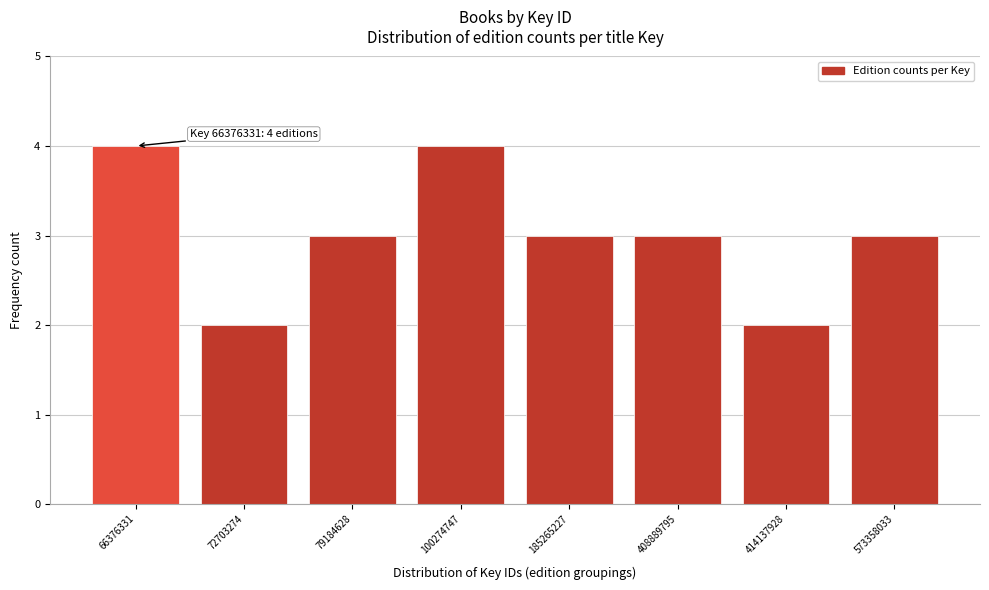

Reading left to right, what are all the values shown in this chart?

66376331=4	72703274=2	79184628=3	100274747=4	185265227=3	408889795=3	414137928=2	573358033=3